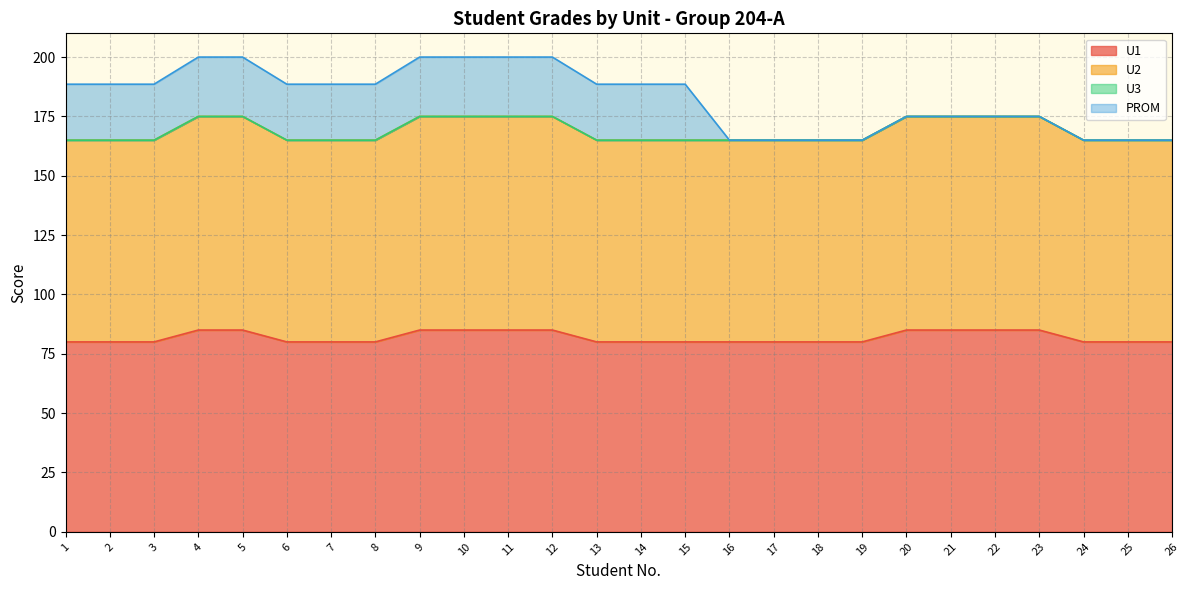

The U1 series shows 51 at 16. True or false?

False